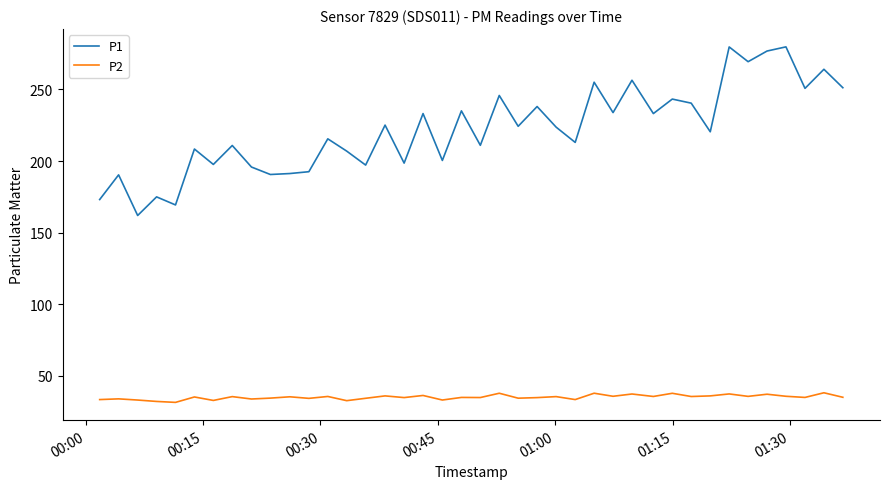

Which series has the widest spread of values?

P1